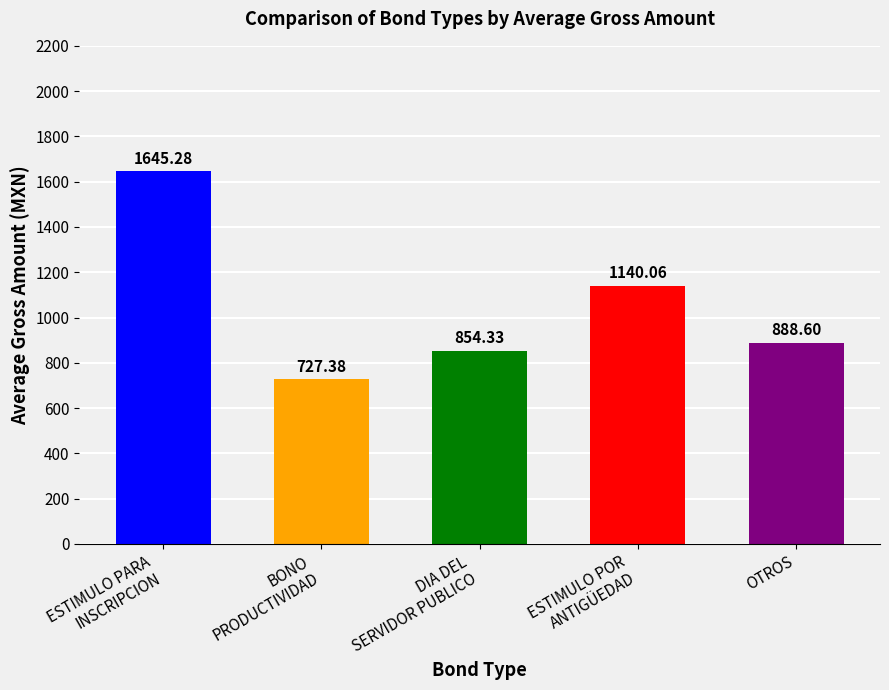

What is the label of the 4th bar from the right?

BONO
PRODUCTIVIDAD